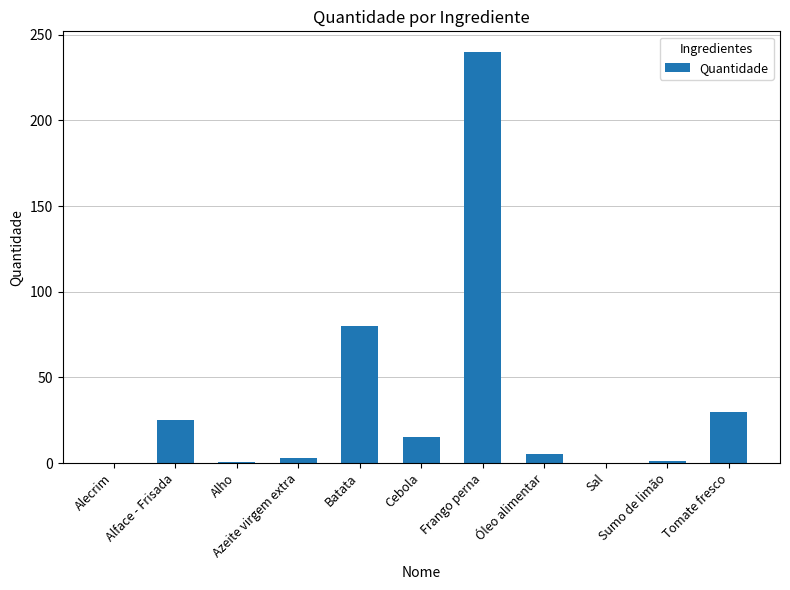

How many categories are shown in the chart?

11